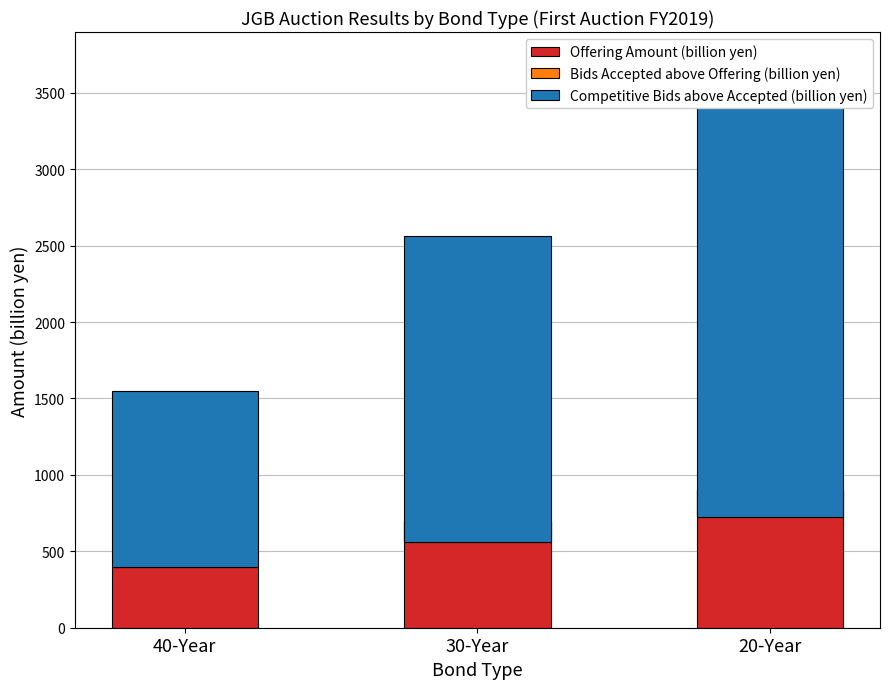

Rank the categories by Bids Accepted above Offering (billion yen) value from highest to lowest.

40-Year, 30-Year, 20-Year